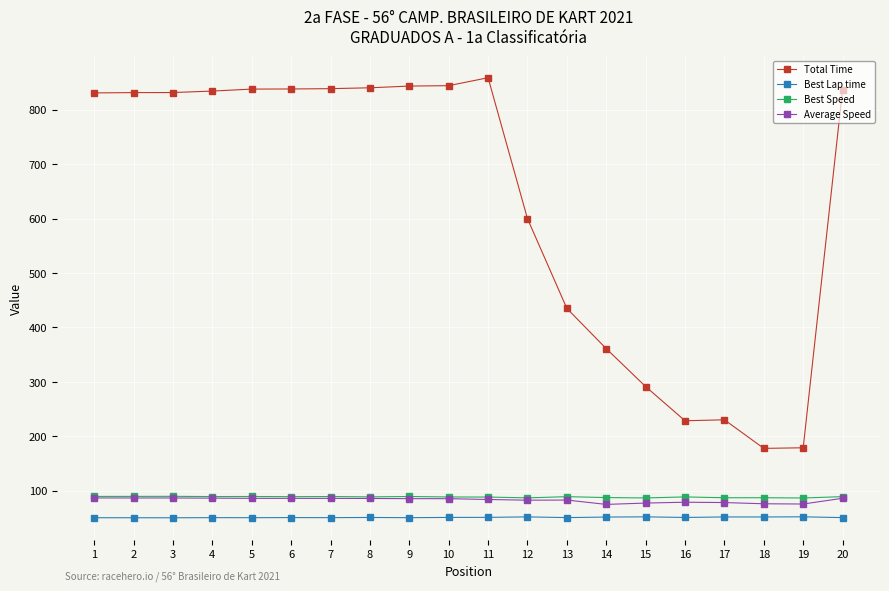

What is the sum of all Average Speed values?

1655.7